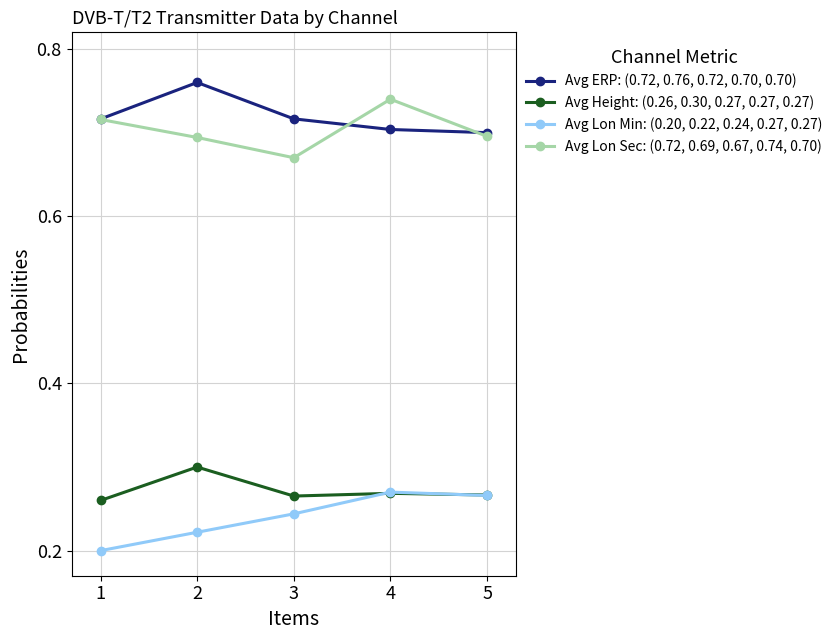

At which category does Avg Lon Min: (0.20, 0.22, 0.24, 0.27, 0.27) reach its first local peak?

4